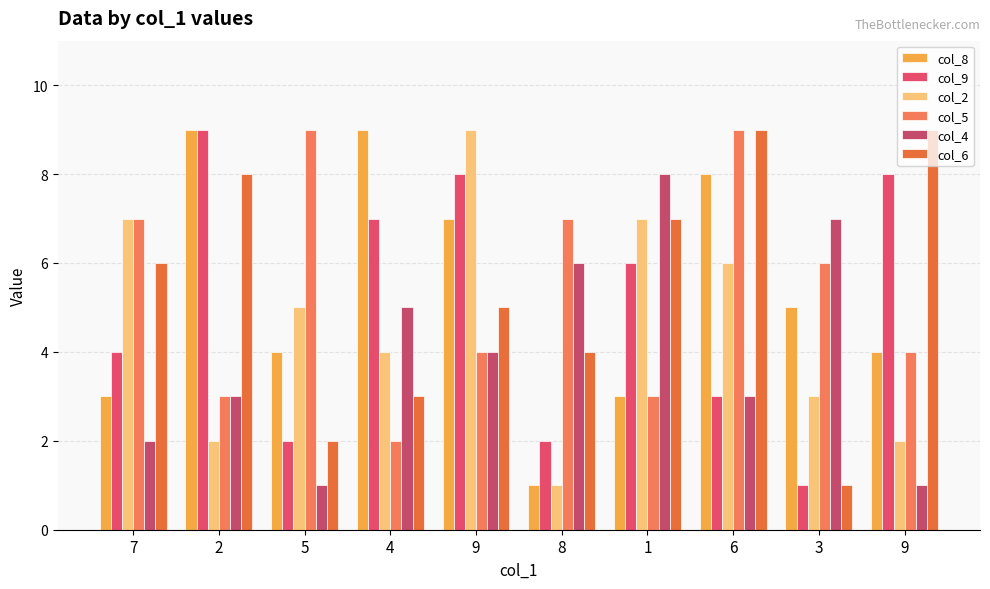

What are all the series names shown in the legend?

col_8, col_9, col_2, col_5, col_4, col_6